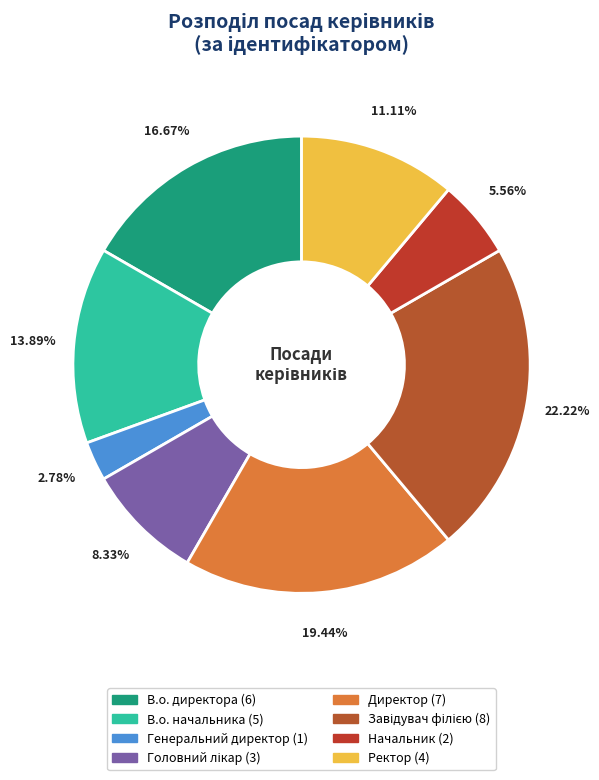

To the nearest percent, what is the average slice percentage?

12%